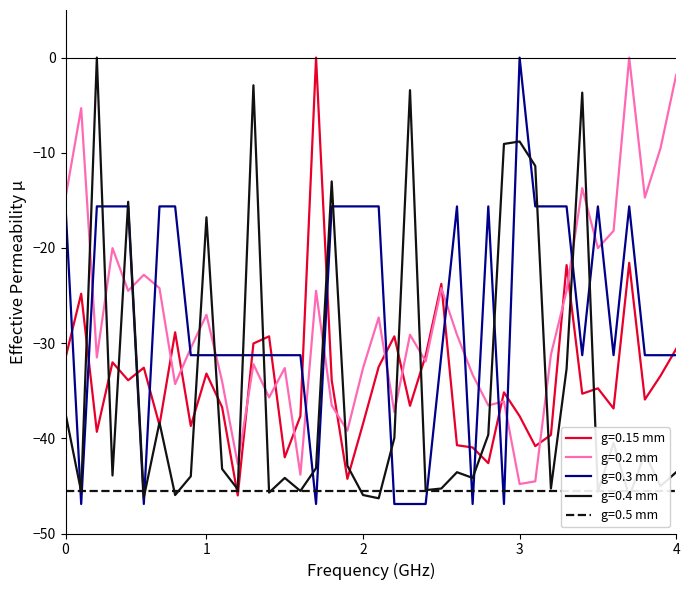

True or false: SDS_P2 has more than 1 interior local peaks.

True